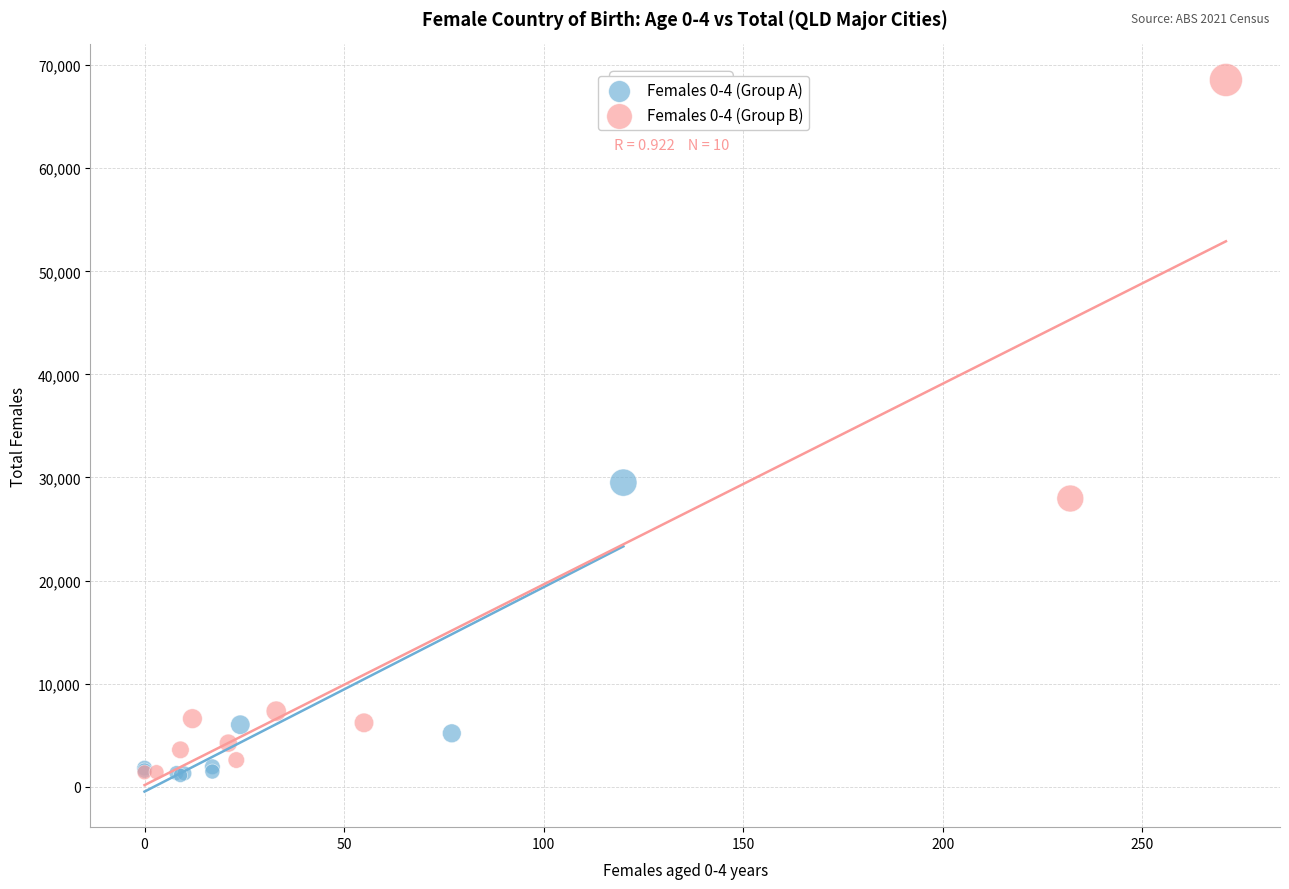

Which series has the largest Y range (max minus min)?

Females 0-4 (Group B)